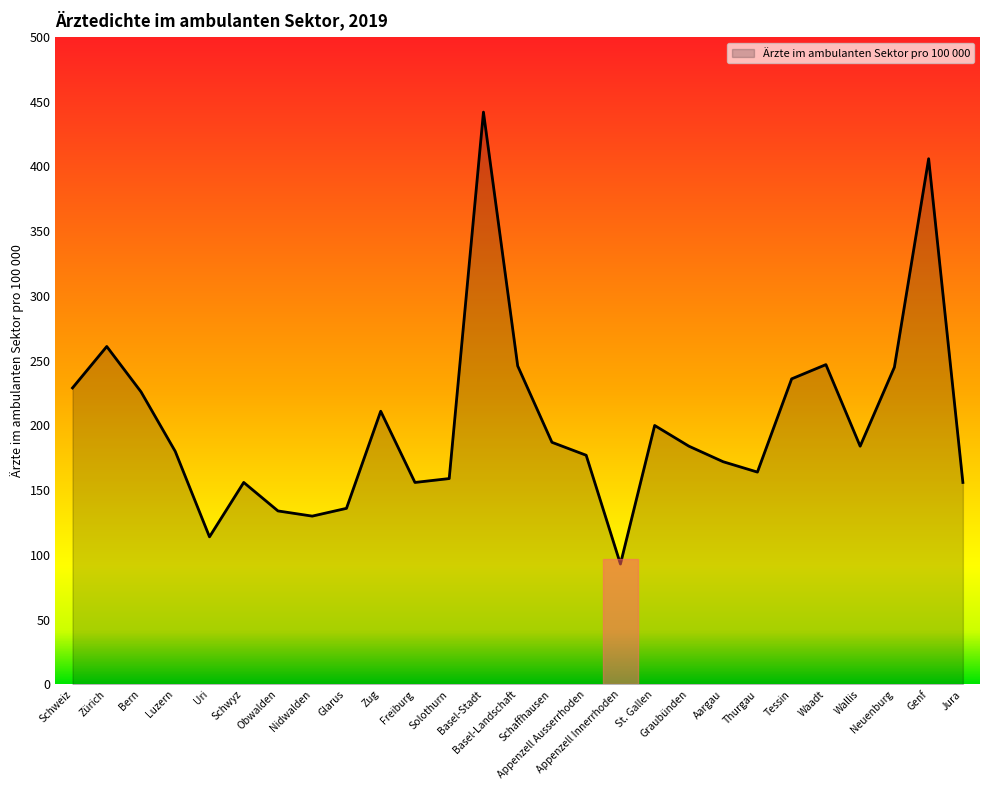

What is the greatest value displayed?

442